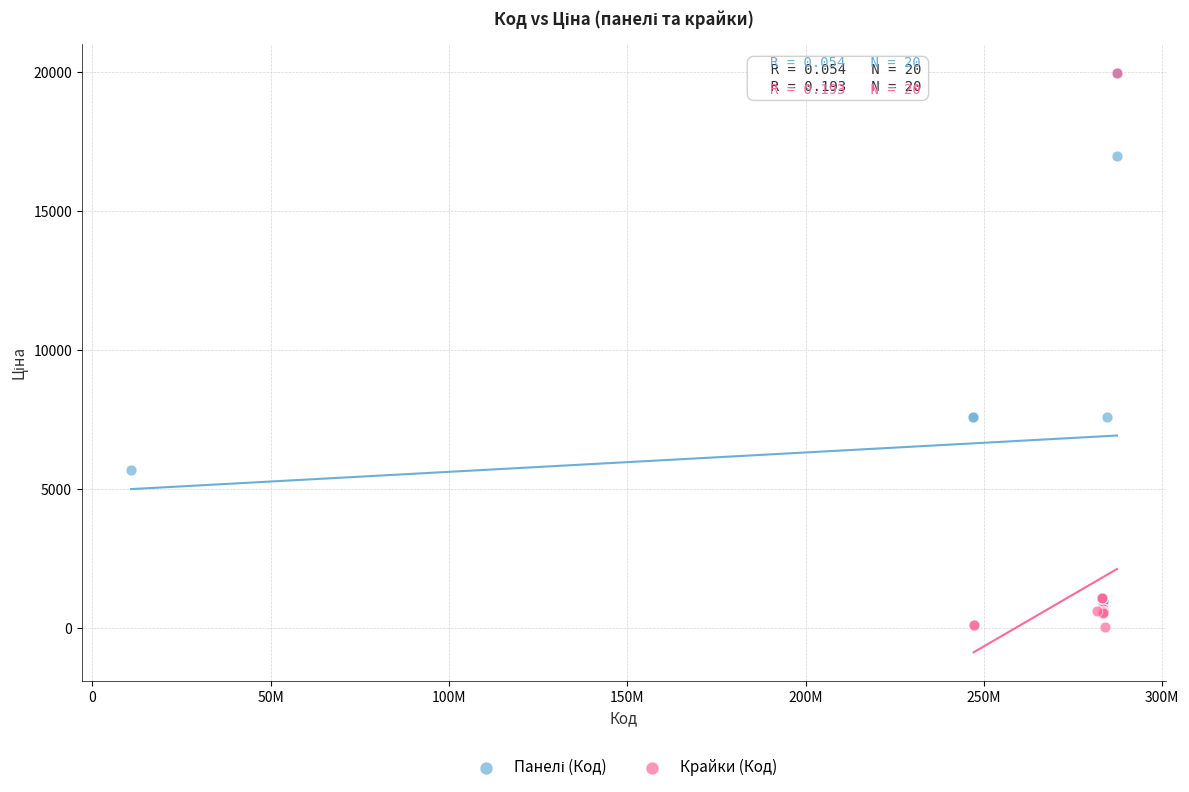

Which series has the largest Y range (max minus min)?

Крайки (Код)